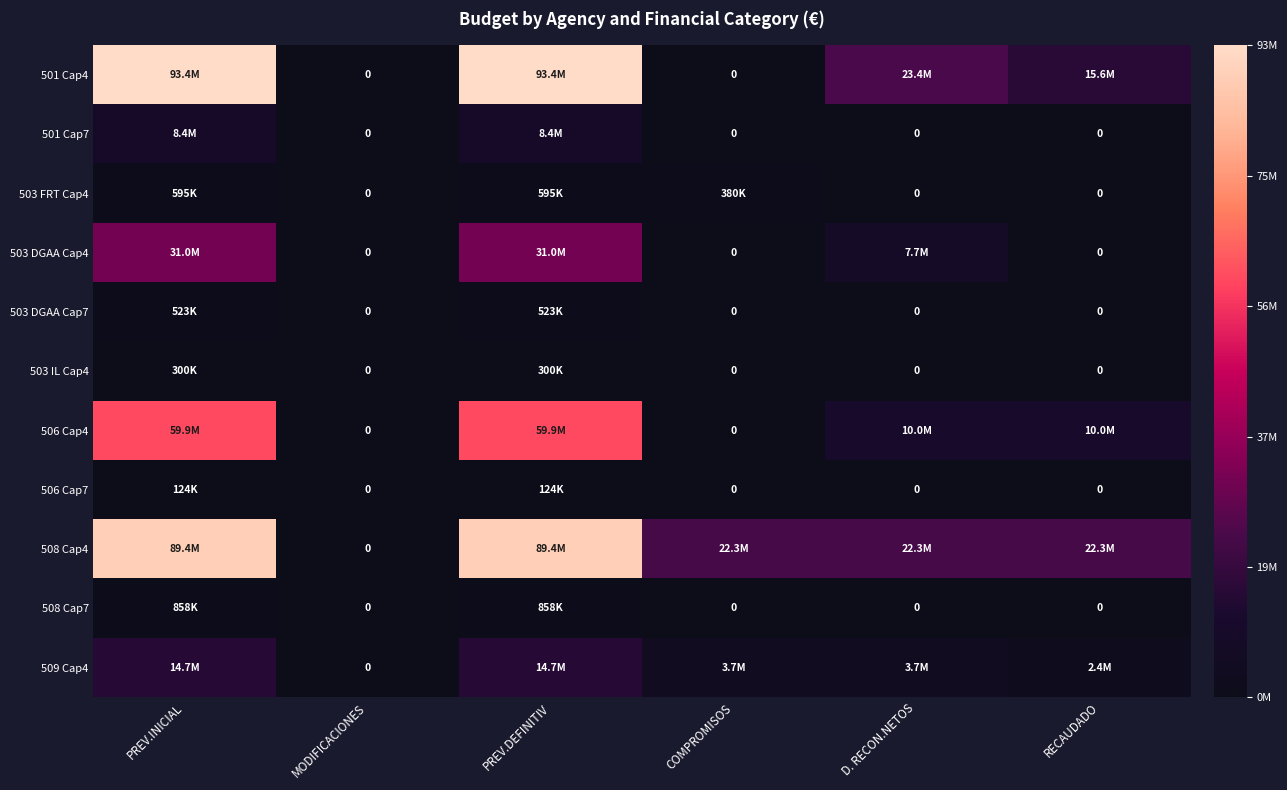

What is the difference between the highest and lowest values at PREV.INICIAL?

93325280.0